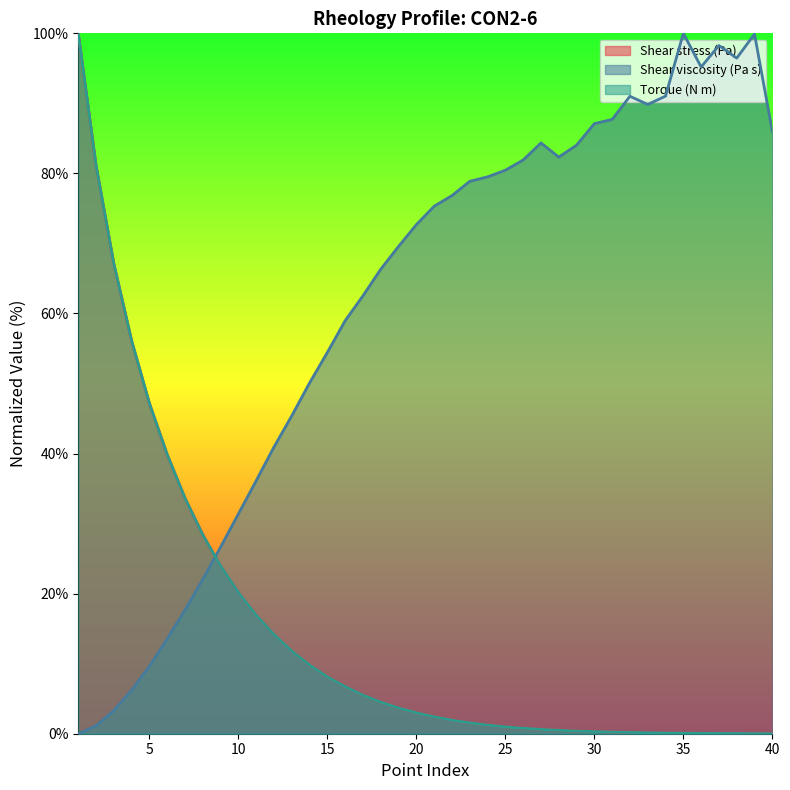

Reading right to left, list all the values displayed in this chart.

Shear stress (Pa): 0.0	0.0	0.0	0.0	0.1	0.1	0.1	0.1	0.2	0.2	0.3	0.4	0.5	0.6	0.8	1.0	1.2	1.6	1.9	2.4	3.0	3.7	4.5	5.5	6.7	8.1	9.8	11.8	14.2	16.9	20.2	23.9	28.4	33.6	39.8	47.2	56.1	67.1	81.1	100.0
Shear viscosity (Pa s): 86.0	99.9	96.5	98.3	95.2	100.0	91.0	89.8	91.0	87.7	87.1	84.0	82.3	84.4	81.9	80.5	79.5	78.9	76.8	75.3	72.7	69.6	66.3	62.5	59.0	54.5	50.1	45.4	40.9	36.1	31.4	26.7	22.1	17.7	13.6	9.6	6.2	3.3	1.1	0.0
Torque (N m): 0.0	0.0	0.0	0.0	0.1	0.1	0.1	0.1	0.2	0.2	0.3	0.4	0.5	0.6	0.8	1.0	1.2	1.6	1.9	2.4	3.0	3.7	4.5	5.5	6.7	8.1	9.8	11.8	14.2	16.9	20.2	23.9	28.4	33.6	39.8	47.2	56.1	67.1	81.1	100.0